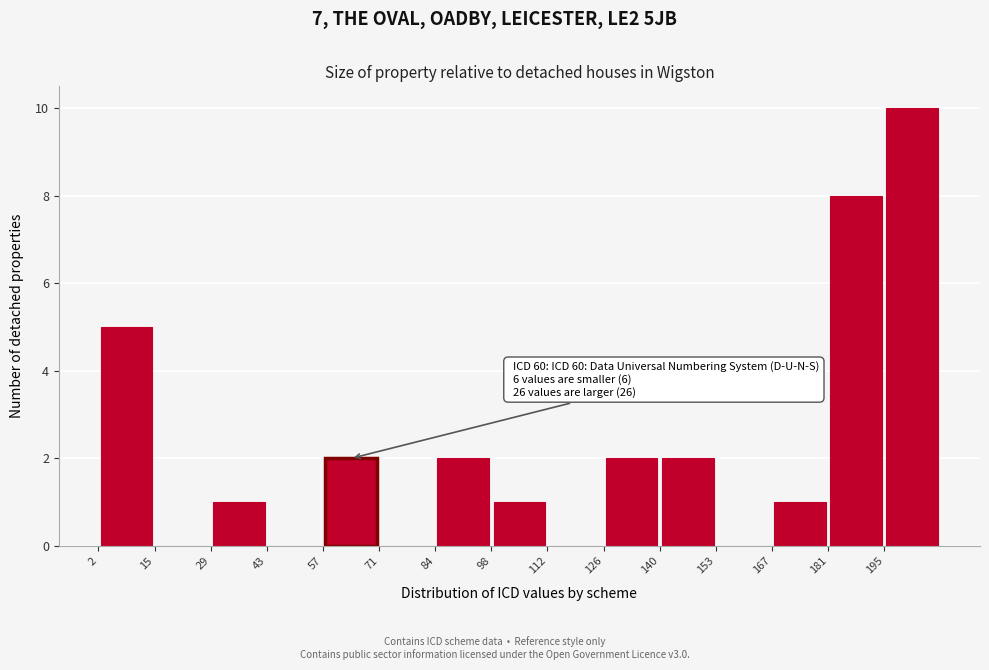

Which range on the x-axis has the tallest bar?

195.2 to 209.0